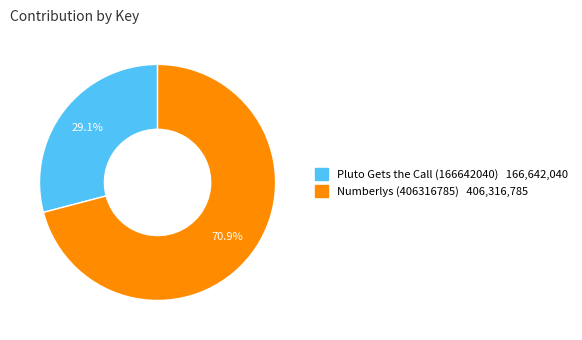

Is the sum of Pluto Gets the Call (166642040) and Numberlys (406316785) greater than half?

Yes